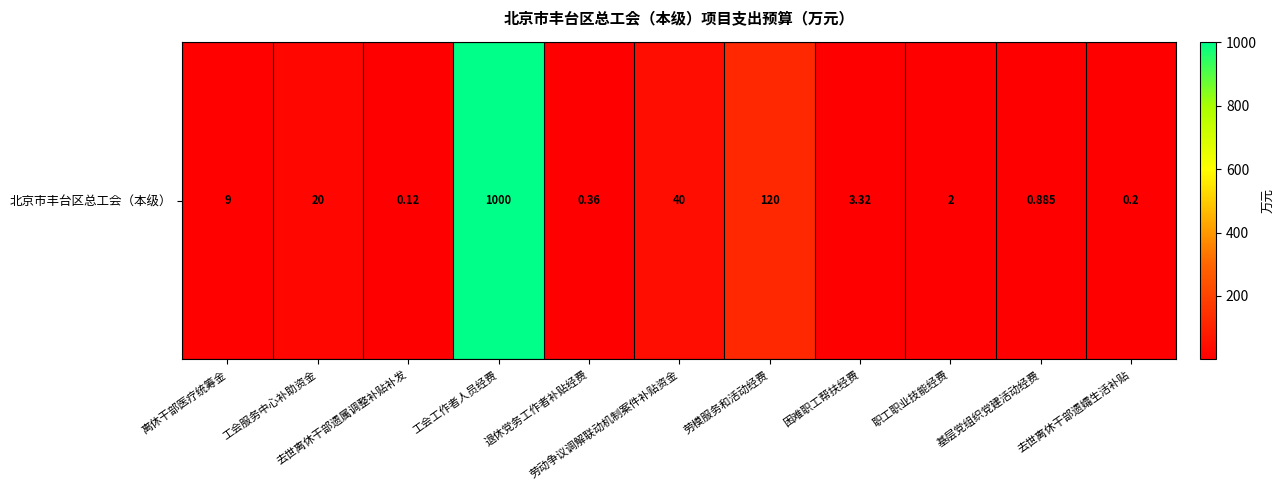

Between 基层党组织党建活动经费 and 工会工作者人员经费, which is larger?

工会工作者人员经费